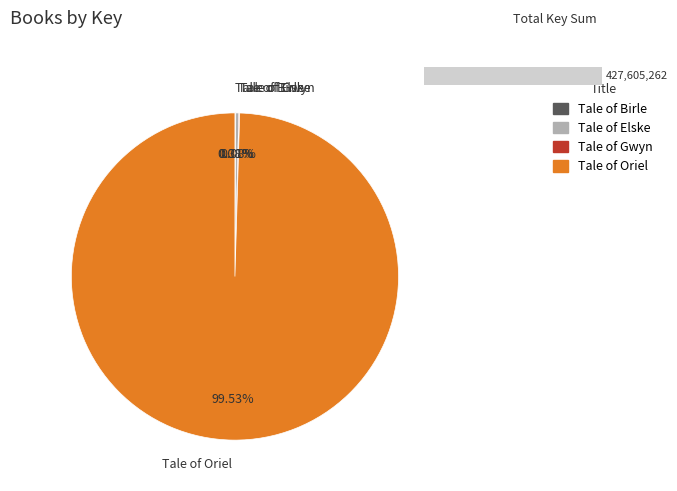

Count the number of slices in the pie.

4